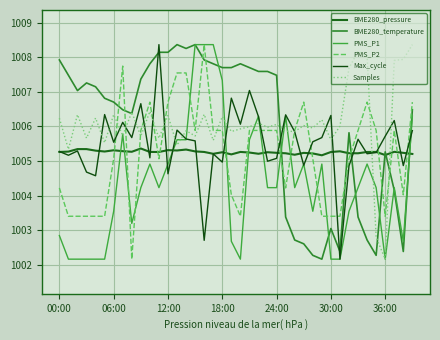

Rank the series by their maximum value, from lowest to highest.

BME280_pressure, BME280_temperature, PMS_P1, PMS_P2, Max_cycle, Samples